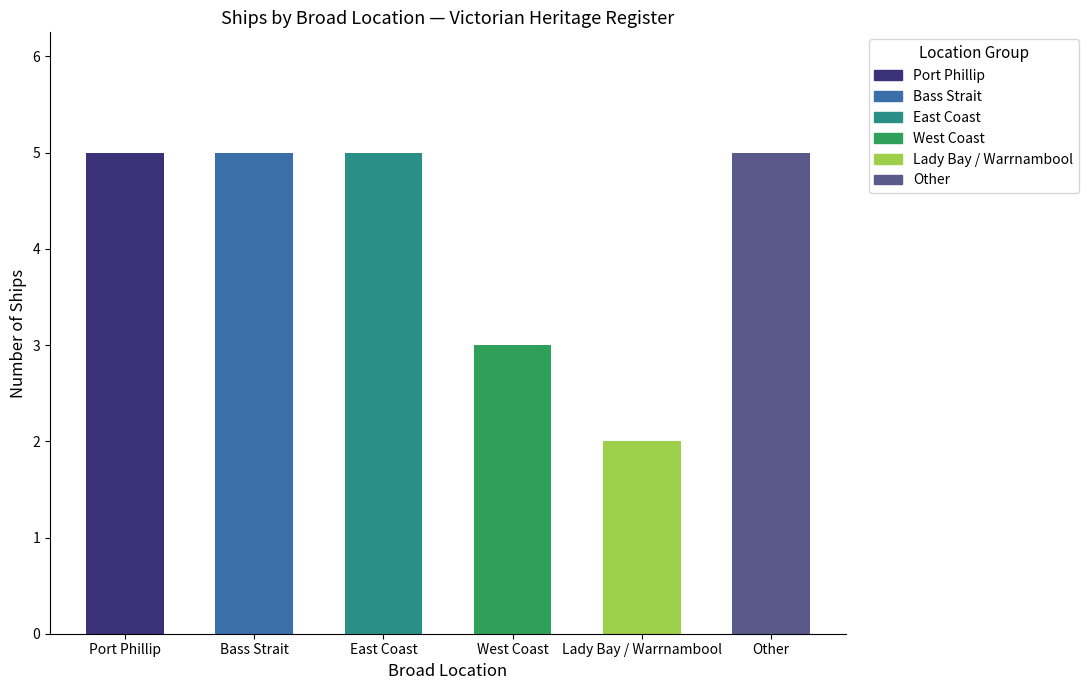

Rank the categories by value from lowest to highest.

Lady Bay / Warrnambool, West Coast, Port Phillip, Bass Strait, East Coast, Other